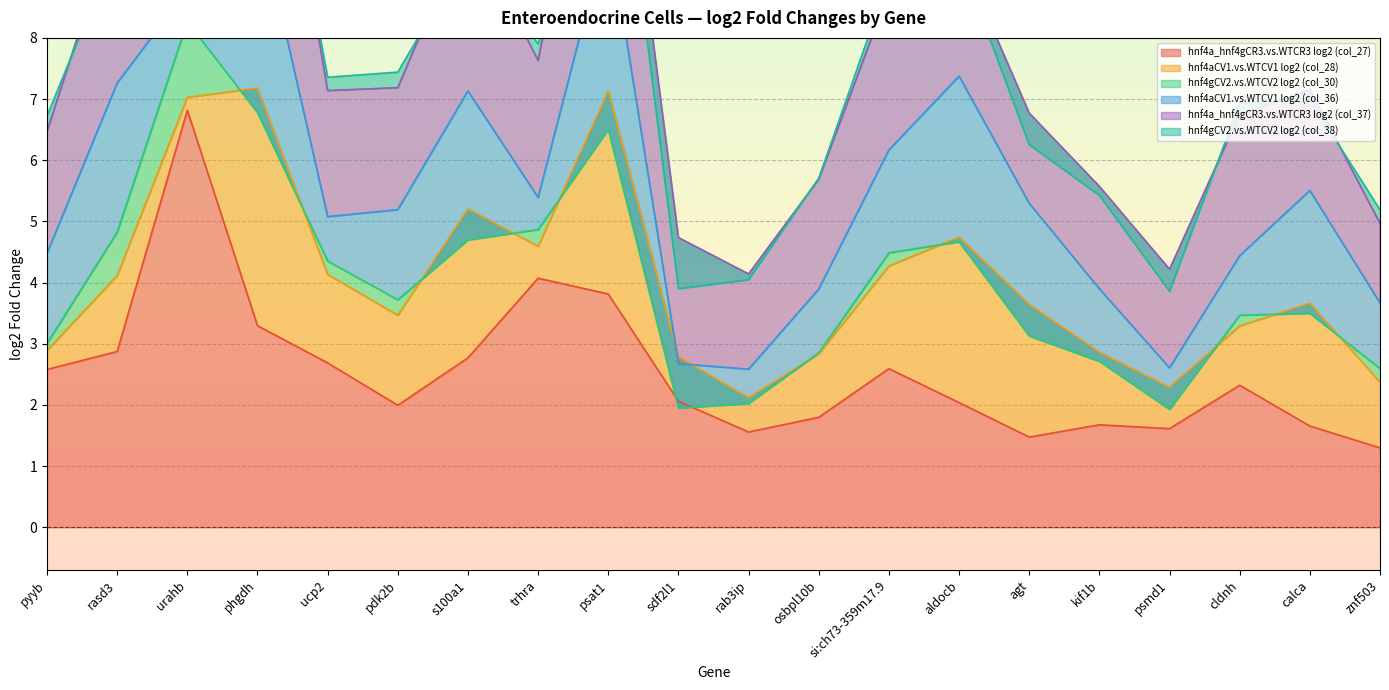

The hnf4a_hnf4gCR3.vs.WTCR3 log2 (col_27) series shows 4.4 at urahb. True or false?

False